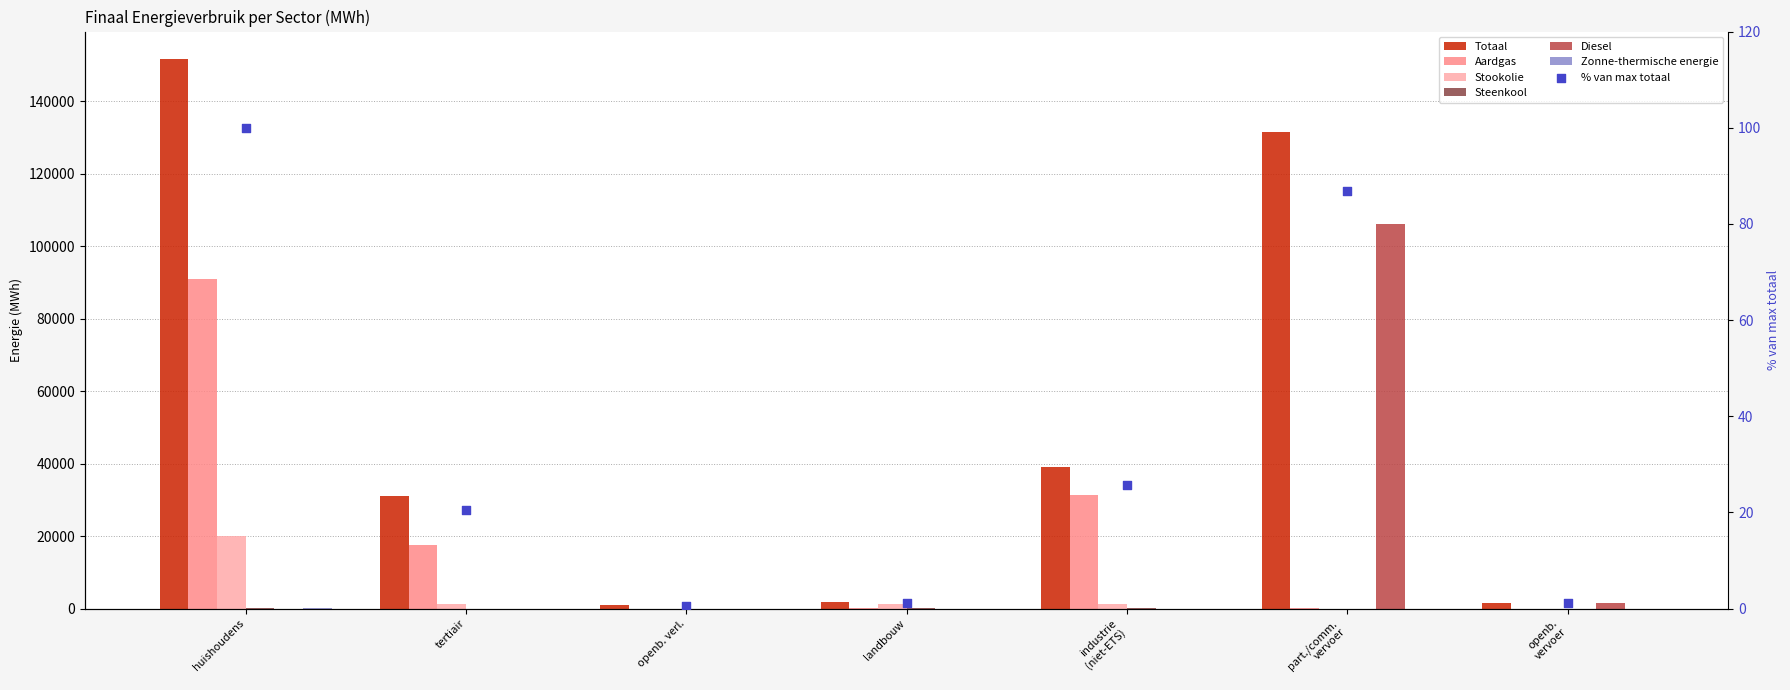

Which series has the largest total across all categories?

Totaal